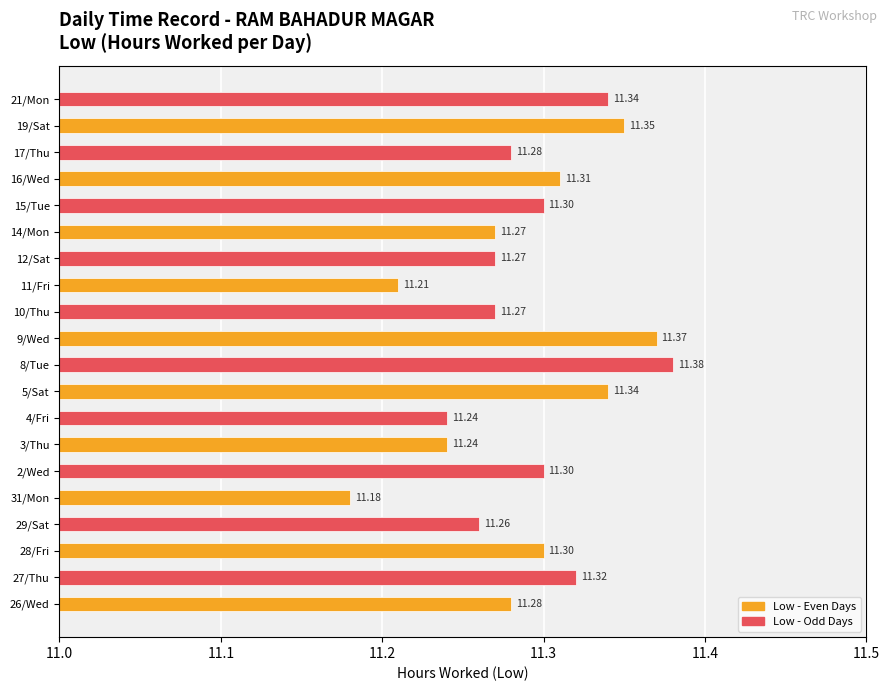

What is the sum of the values at 11/Fri and 9/Wed?

22.6